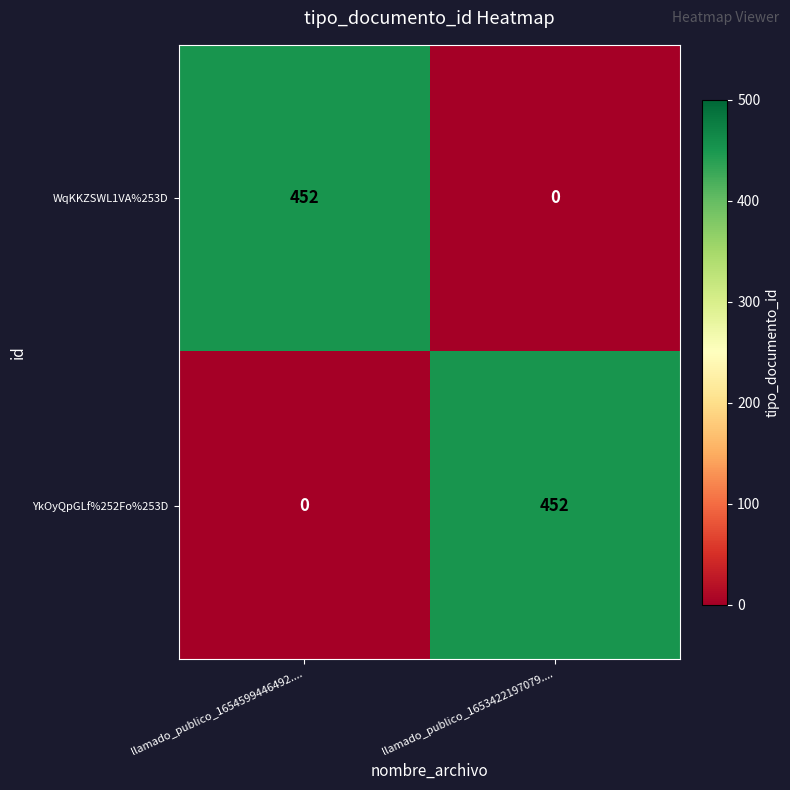

What is the total value across all series at llamado_publico_1653422197079....?

452